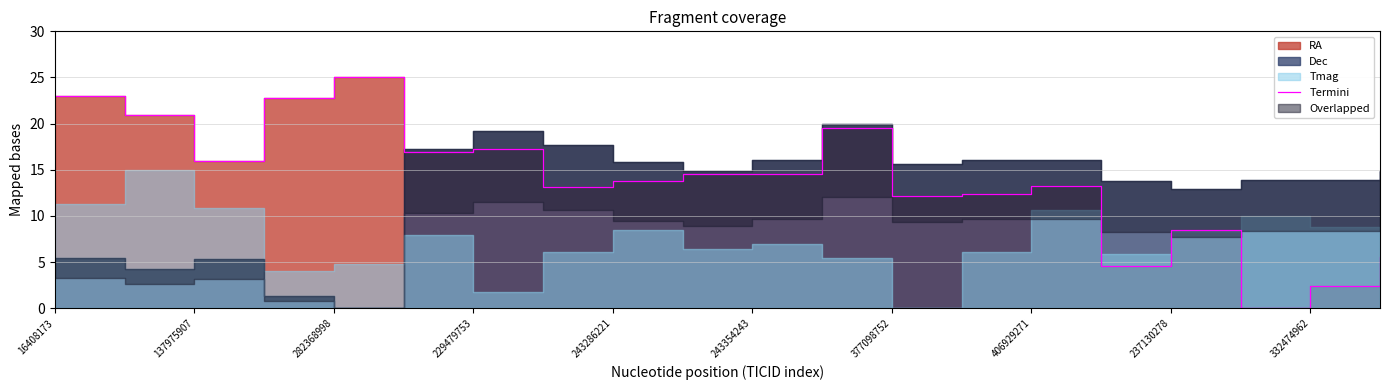

At which label does the data first exceed 14?

16408173